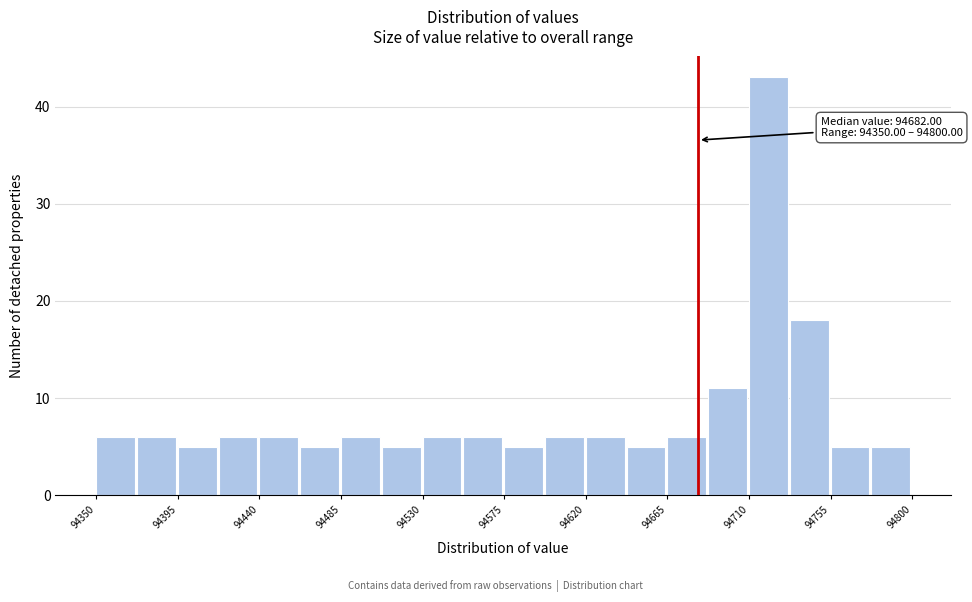

Which range on the x-axis has the tallest bar?

94710.0 to 94732.5